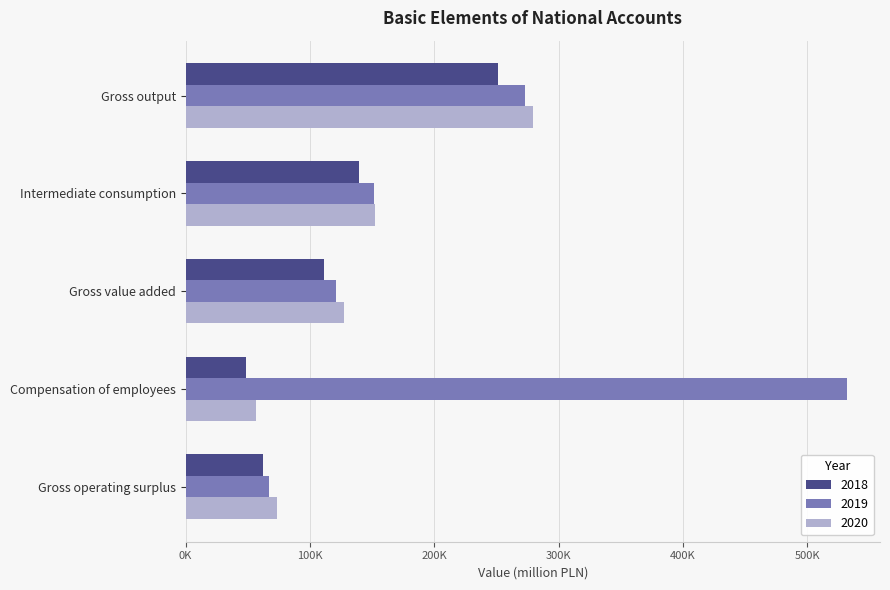

Reading left to right, extract all data points from this chart.

2018: 251418	139851	111567	48489	62399
2019: 272917	151587	121330	531936	67009
2020: 279777	152543	127234	56259	73908